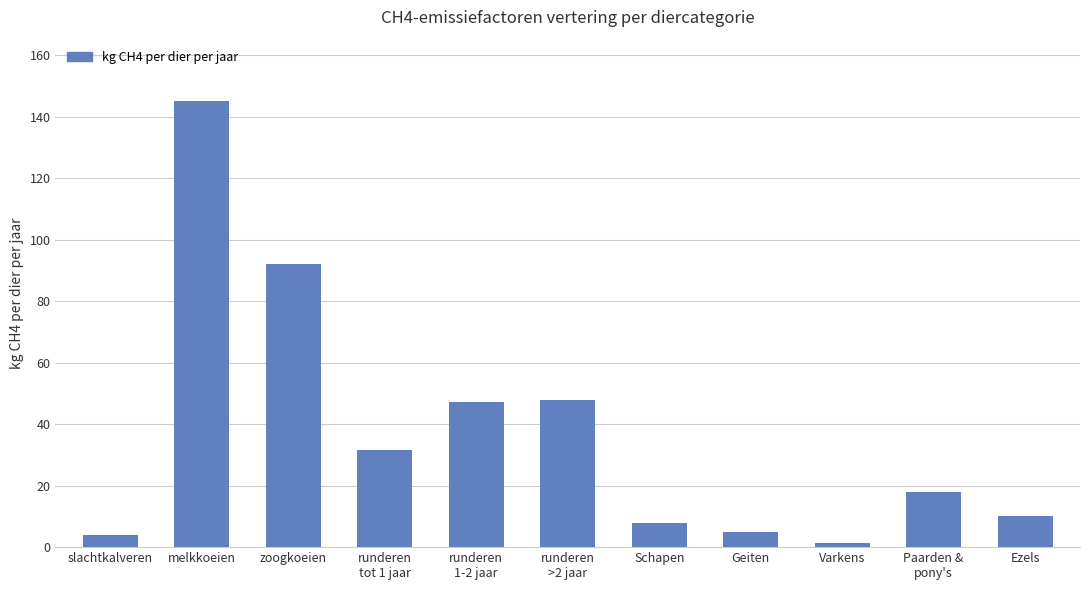

What is the maximum value shown in the chart?

145.2